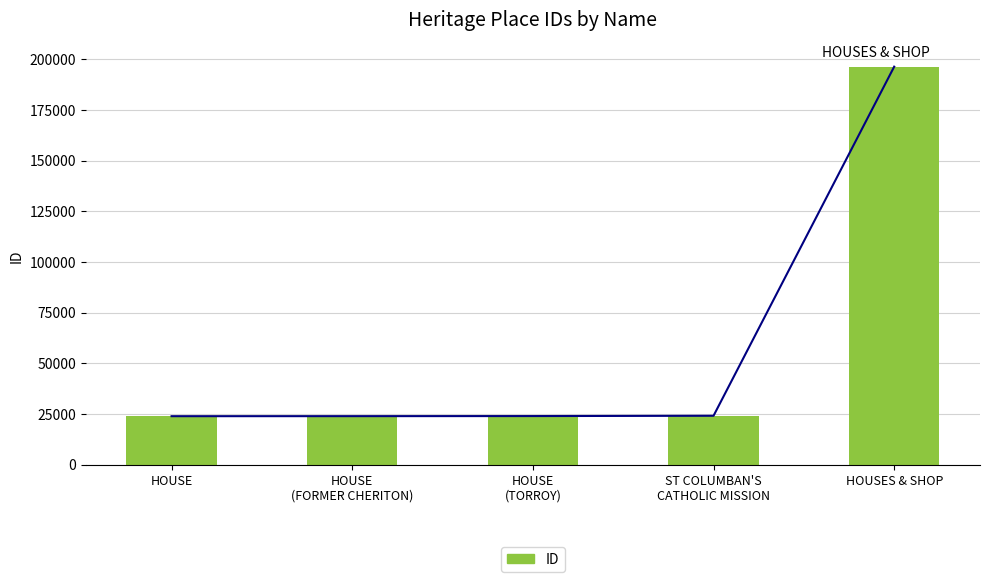

Count the number of data series in this chart.

1